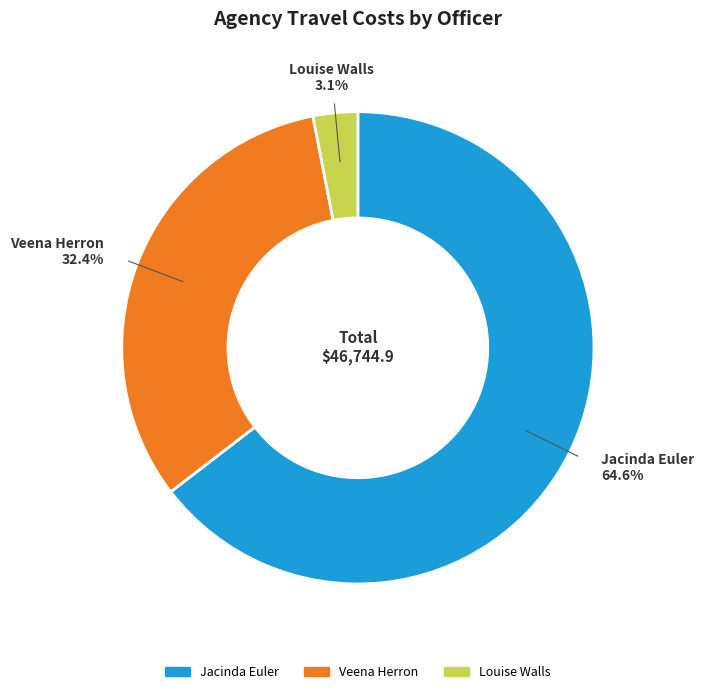

What percentage is the Louise Walls slice, to the nearest percent?

3%